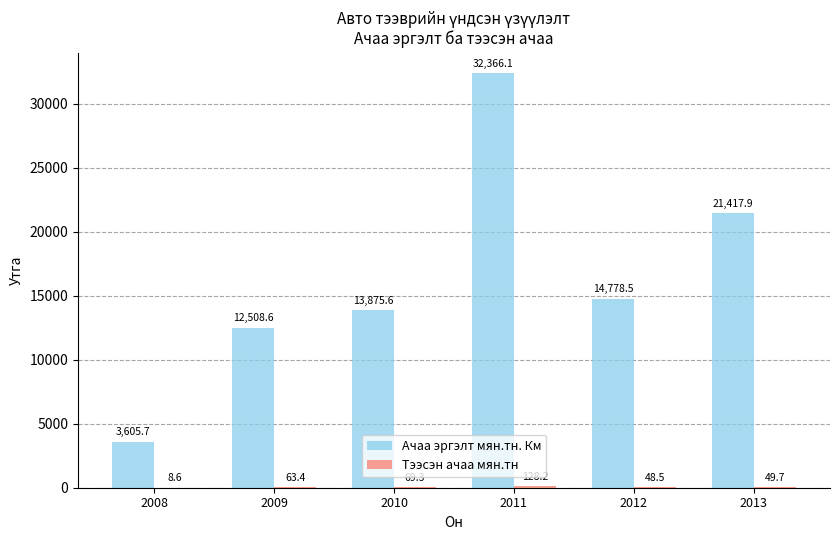

What is the greatest value displayed?

32366.1